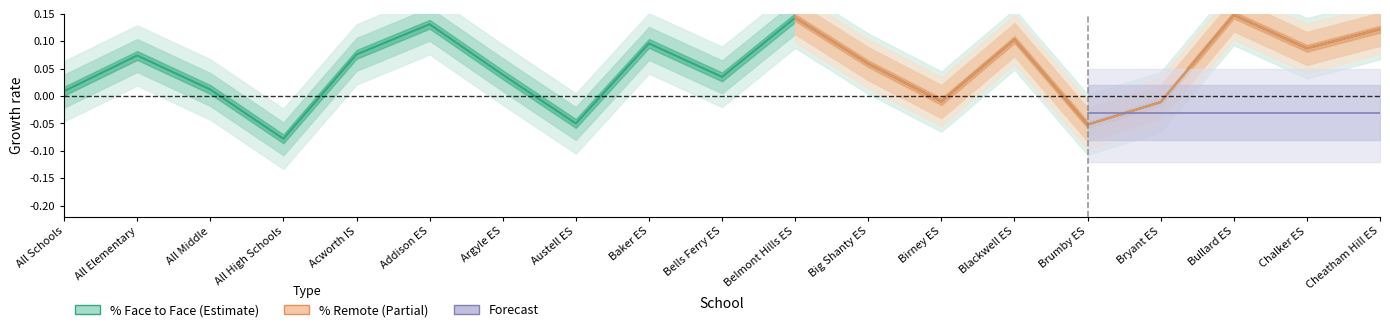

List the labels in order of value, largest first.

Bullard ES, Belmont Hills ES, Addison ES, Cheatham Hill ES, Blackwell ES, Baker ES, Chalker ES, Acworth IS, All Elementary, Big Shanty ES, Argyle ES, Bells Ferry ES, All Middle, All Schools, Birney ES, Bryant ES, Austell ES, Brumby ES, All High Schools